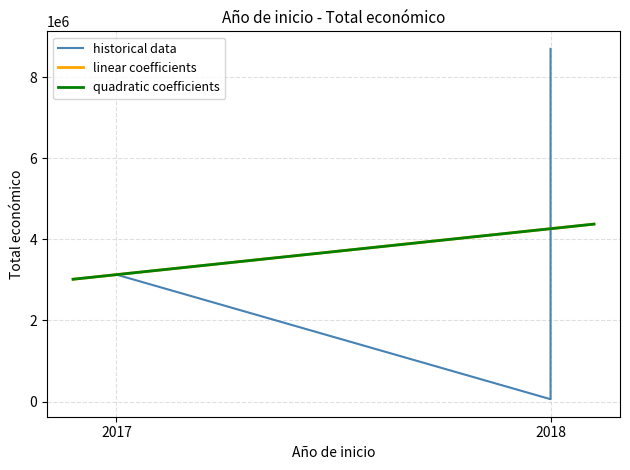

The value at 2018 is 8701686. True or false?

True